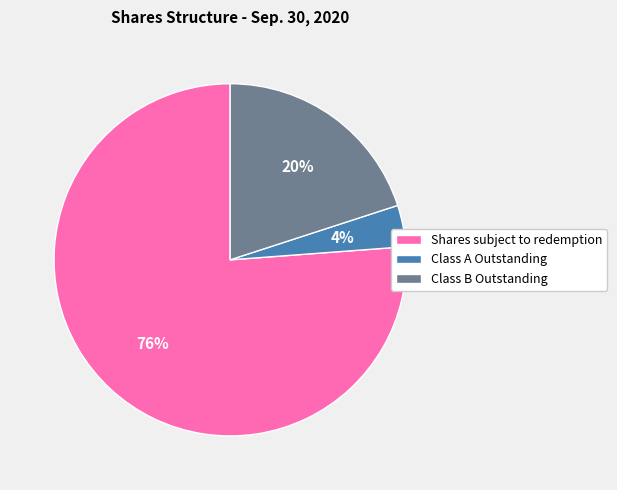

To the nearest percent, what is the average slice percentage?

33%